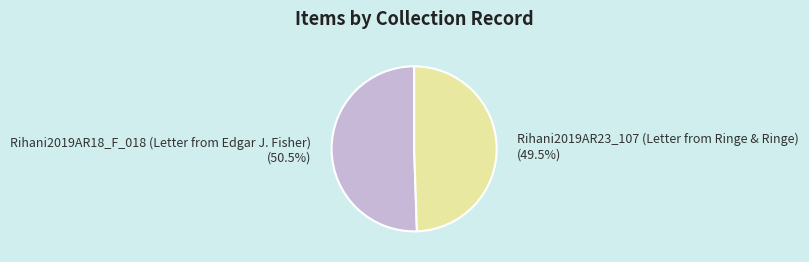

Approximately how many times larger is the value at Rihani2019AR18_F_018 (Letter from Edgar J. Fisher) compared to Rihani2019AR23_107 (Letter from Ringe & Ringe)?

1.0